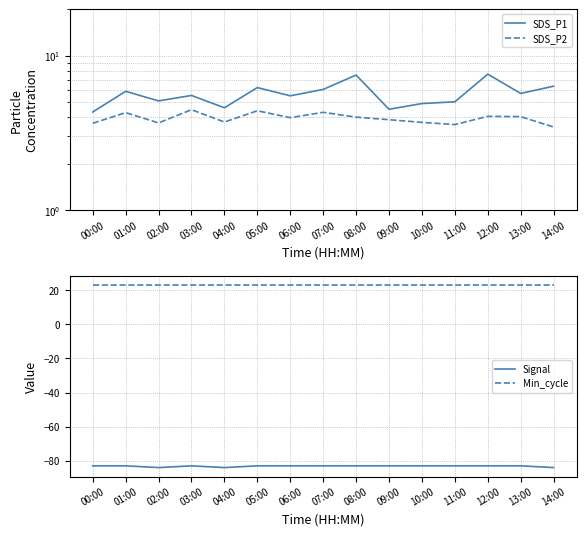

What is the average value of the Signal series?

-83